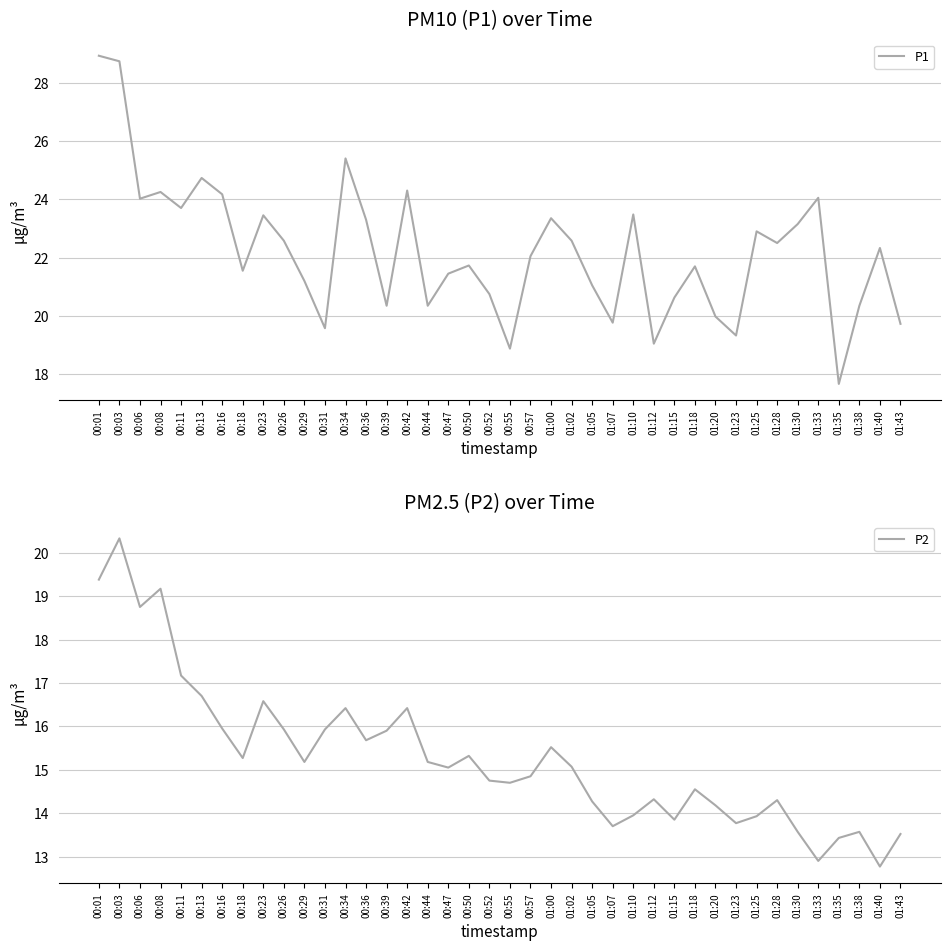

Where is the first local minimum for P2?

00:06